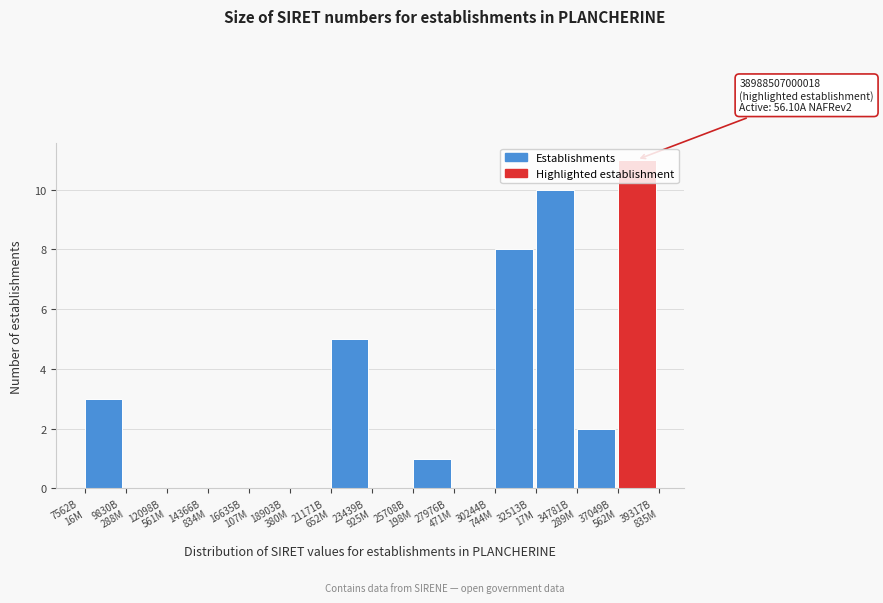

What is the greatest value displayed?

11